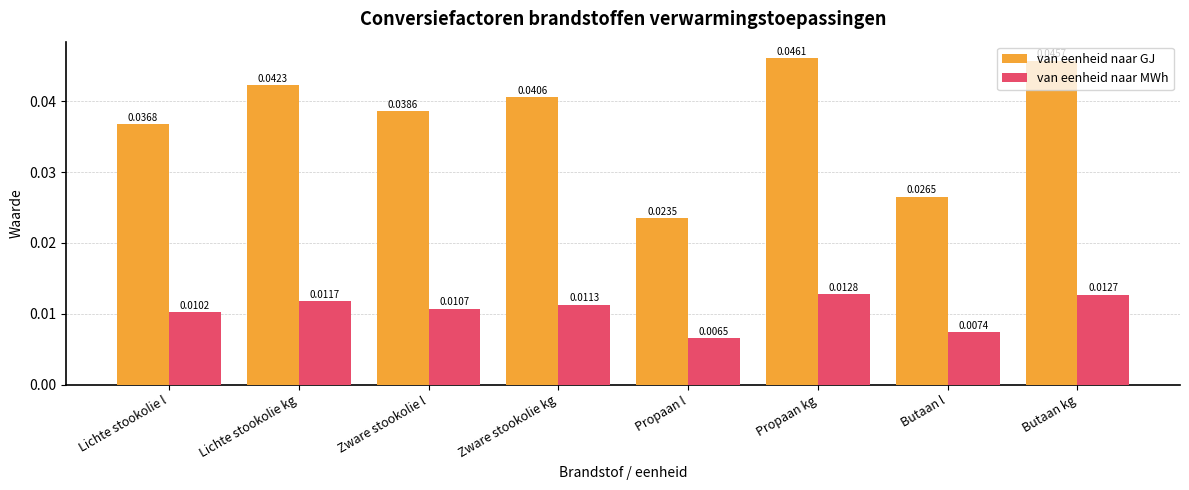

Count the van eenheid naar MWh values in the range 0 to 1.

8